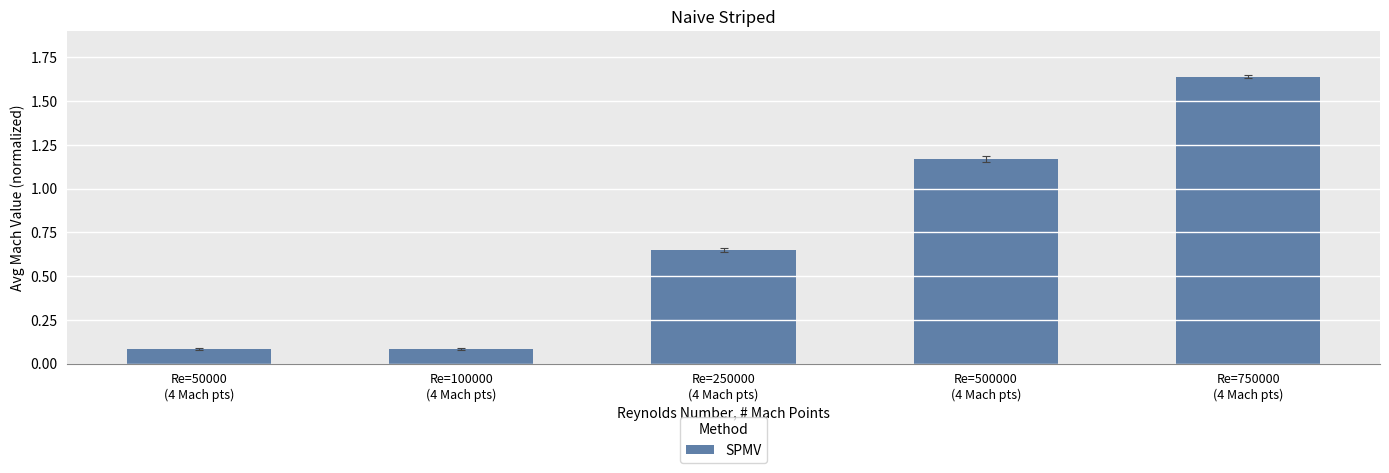

The chart shows a value of 2.9 at Re=750000
(4 Mach pts). True or false?

False